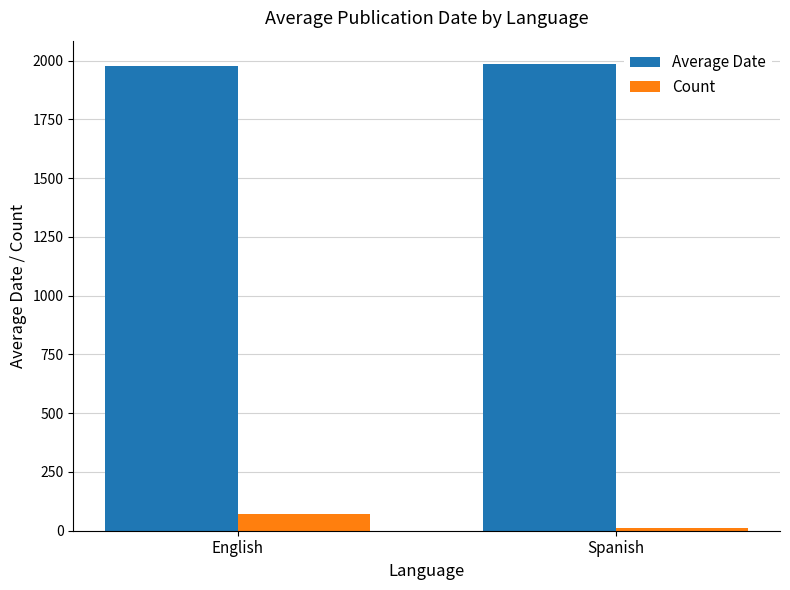

What is the difference between the maximum and minimum values in the Average Date series?

10.4